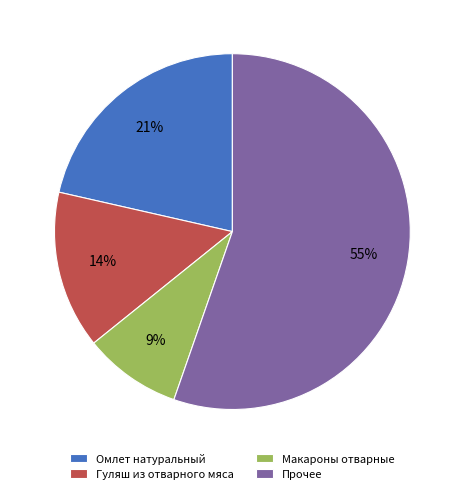

Is Макароны отварные the majority of the pie?

No